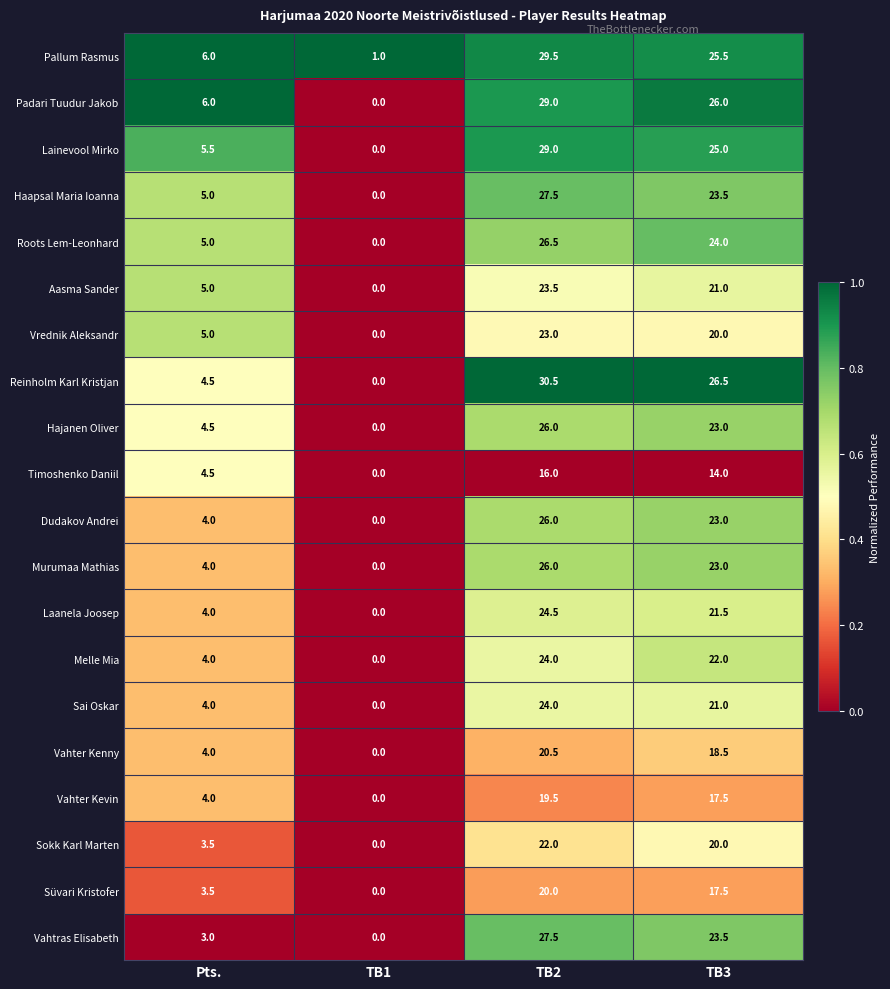

How many values in Hajanen Oliver are above zero?

3